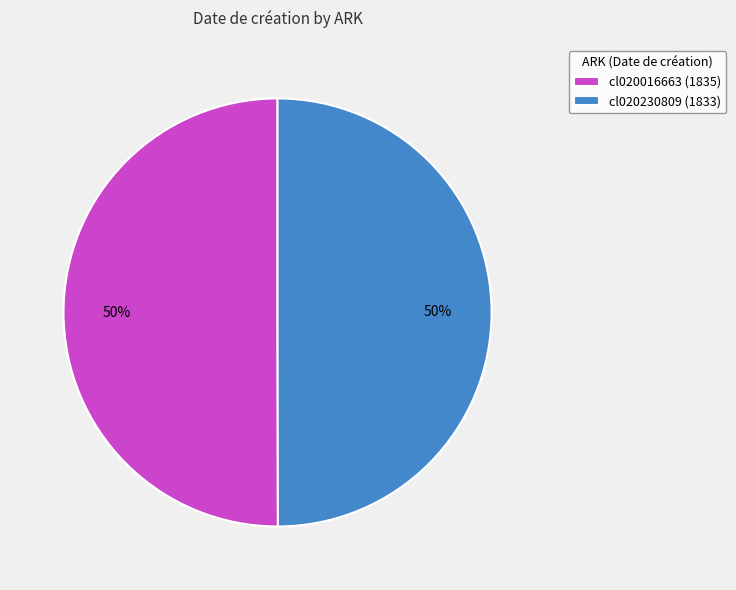

The cl020016663 (1835) slice represents 50% of the pie. True or false?

True